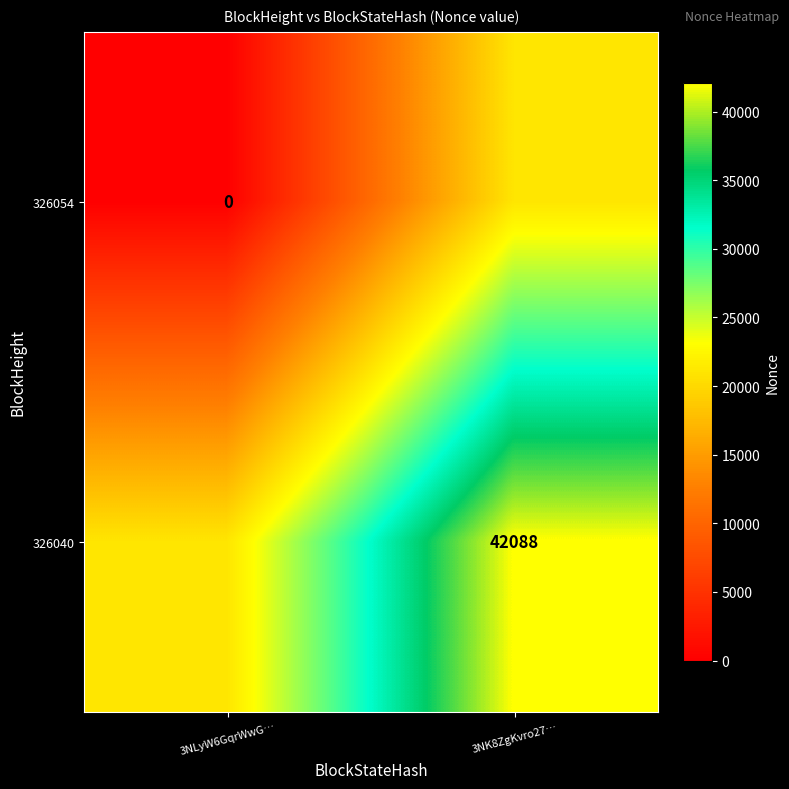

The value of 326040 at 3NK8ZgKvro27… is 42088. True or false?

True